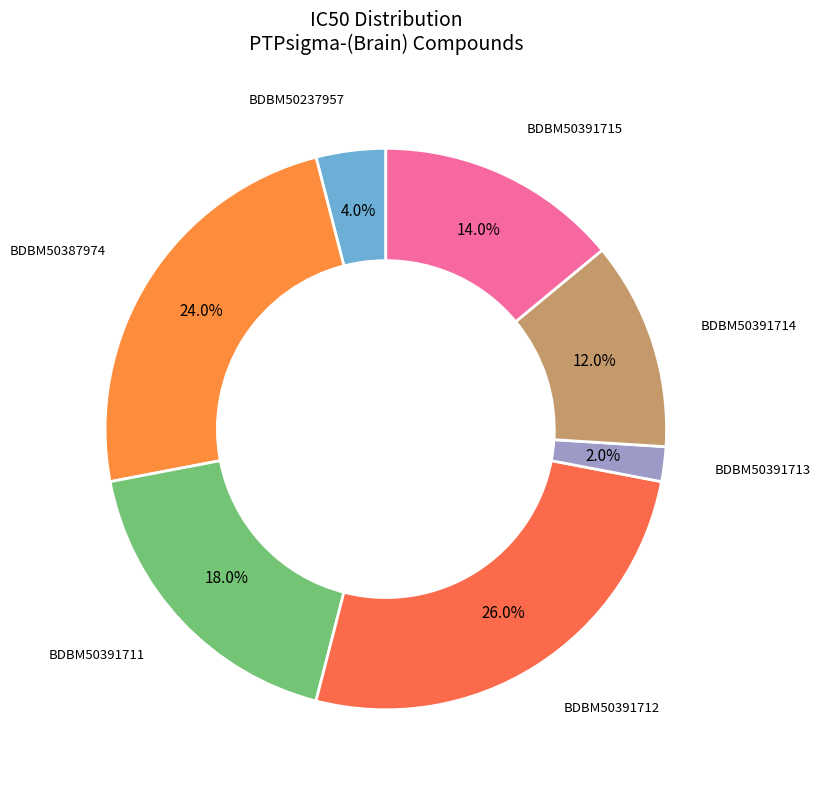

Which slice is the largest?

BDBM50391712